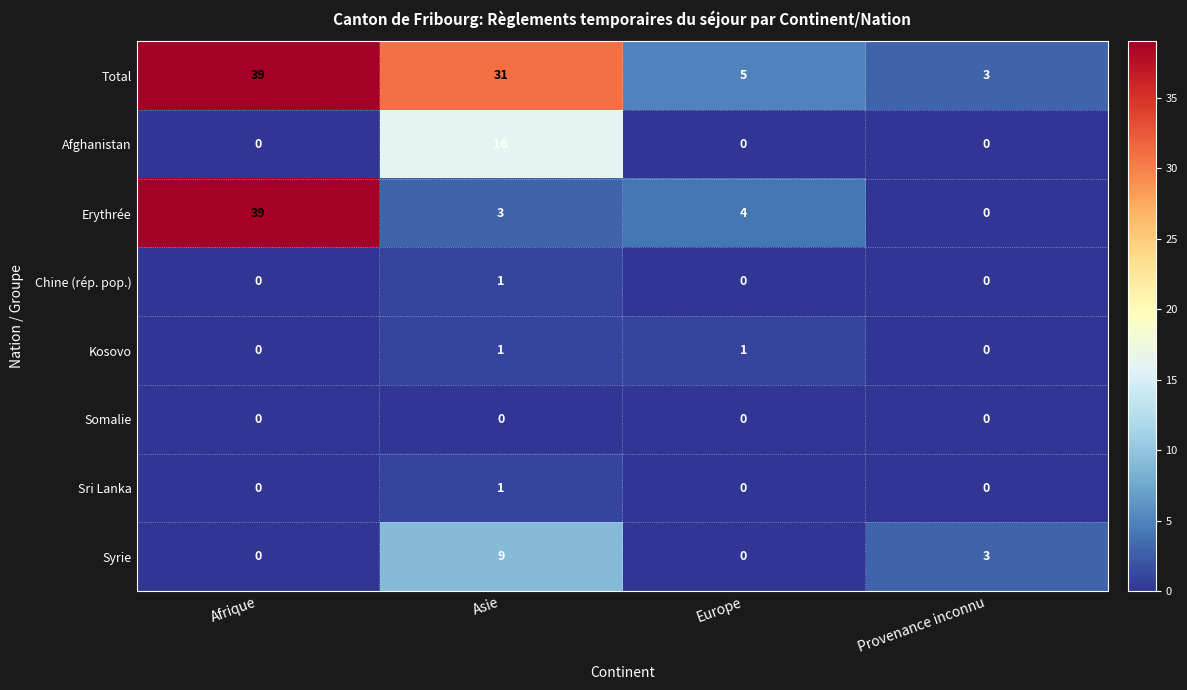

What is the difference between the Syrie values at Europe and Provenance inconnu?

3